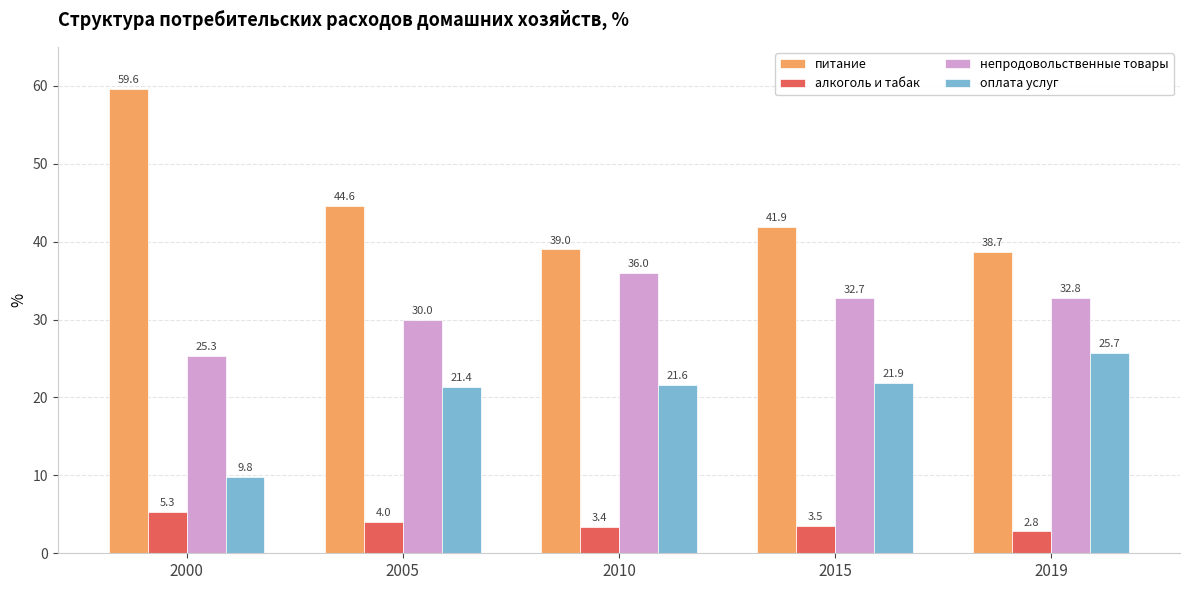

At which label does алкоголь и табак reach its minimum?

2019